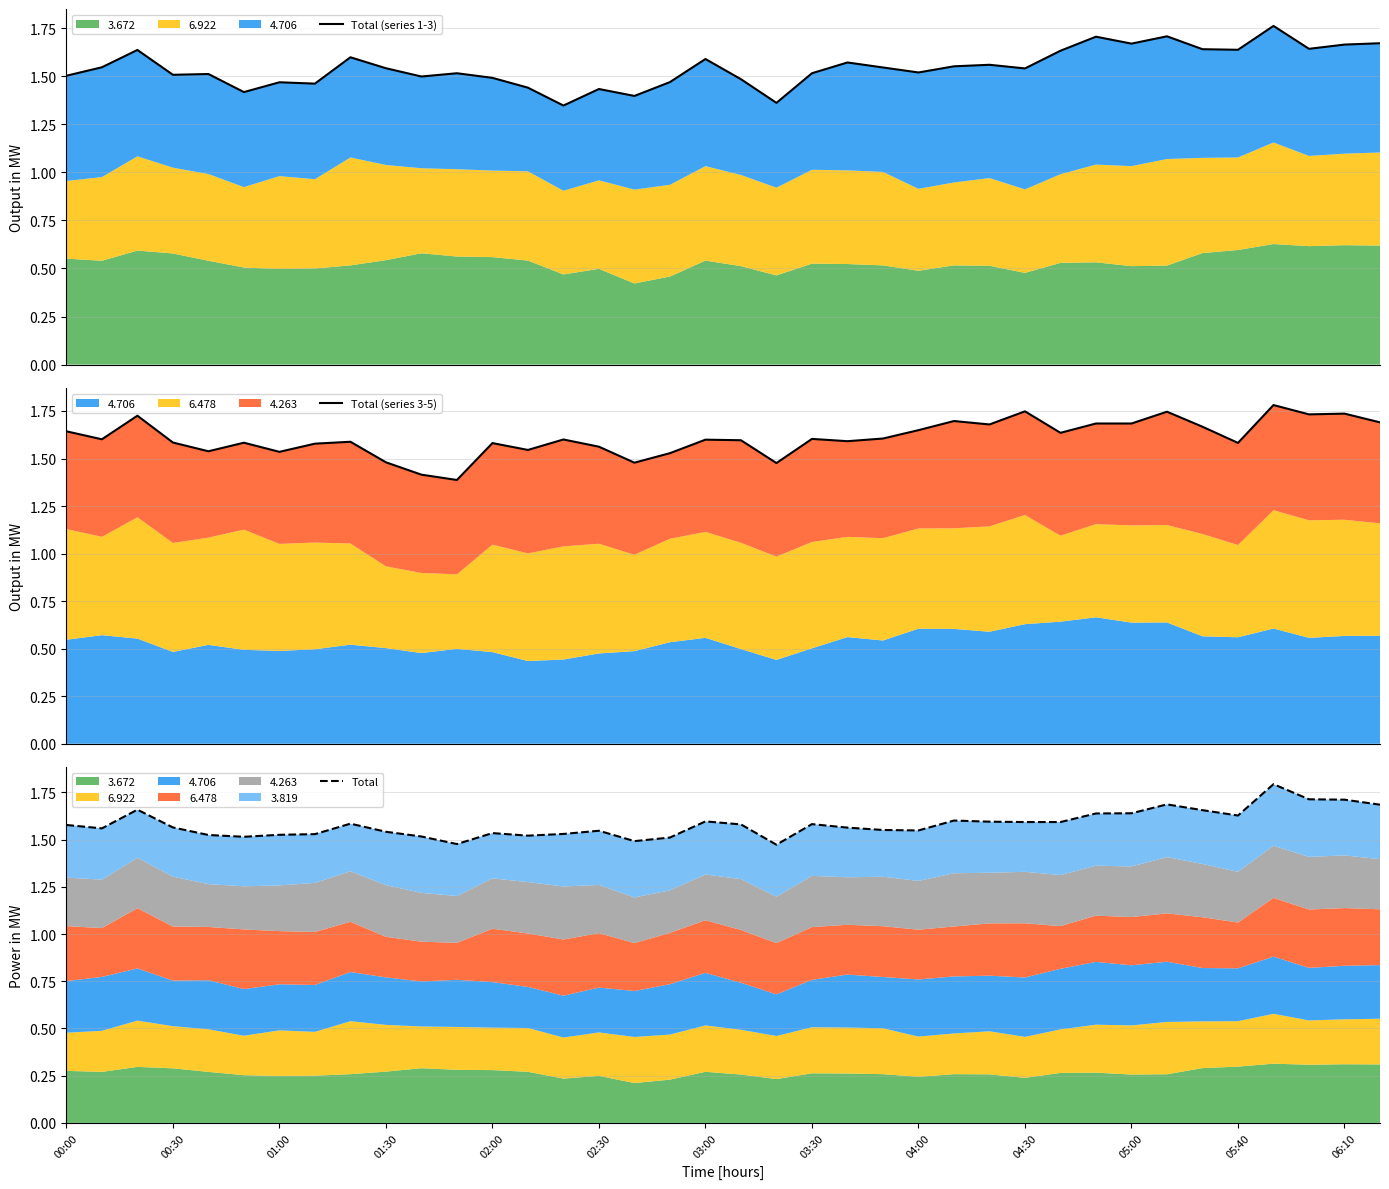

How many Total (series 1-3) values are between 1 and 2?

38